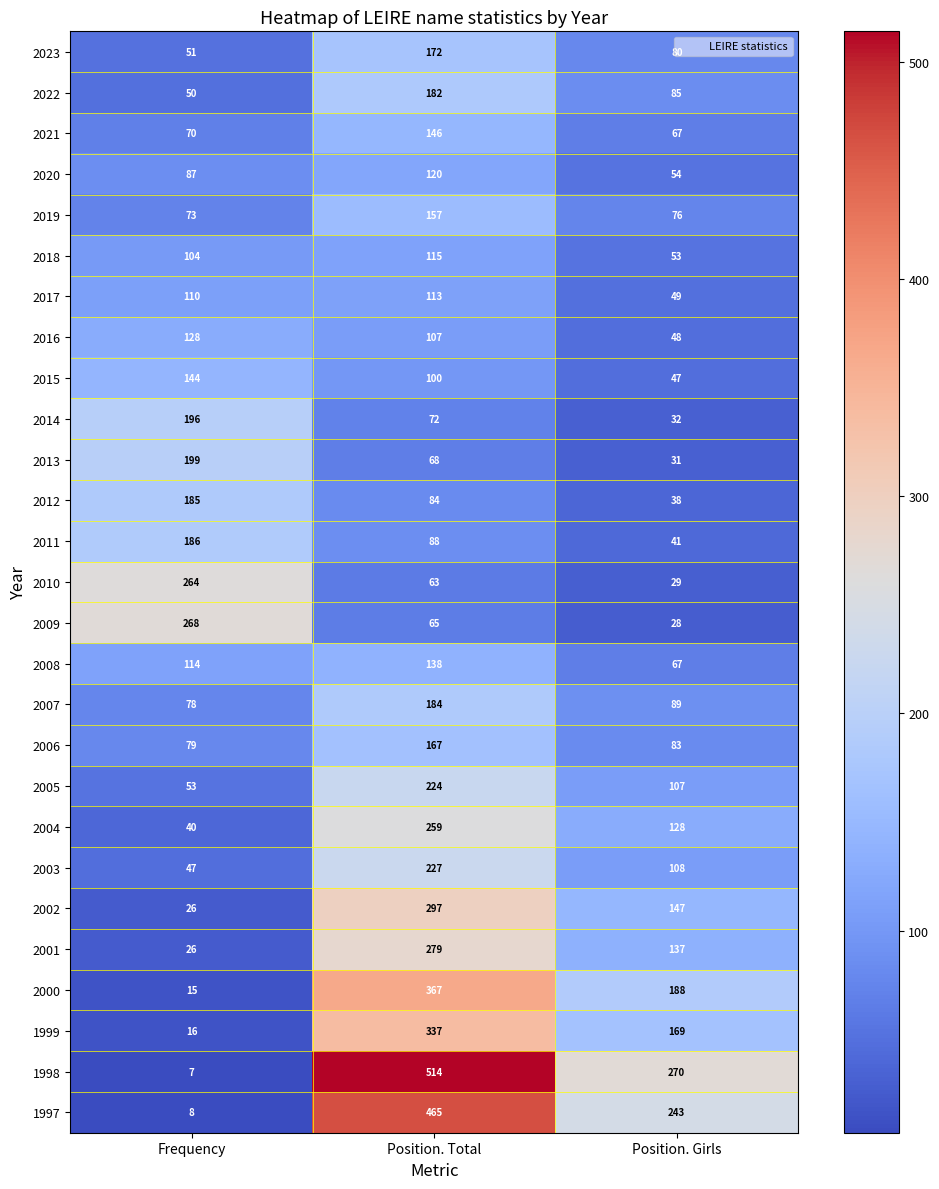

Which series has the widest spread of values?

1998